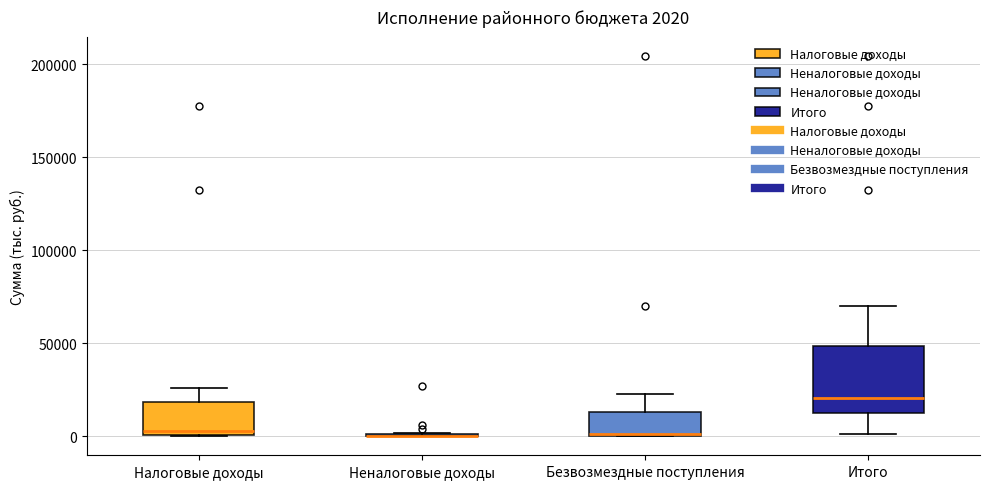

Comparing the boxes themselves (not the whiskers), which one is the tallest?

Итого